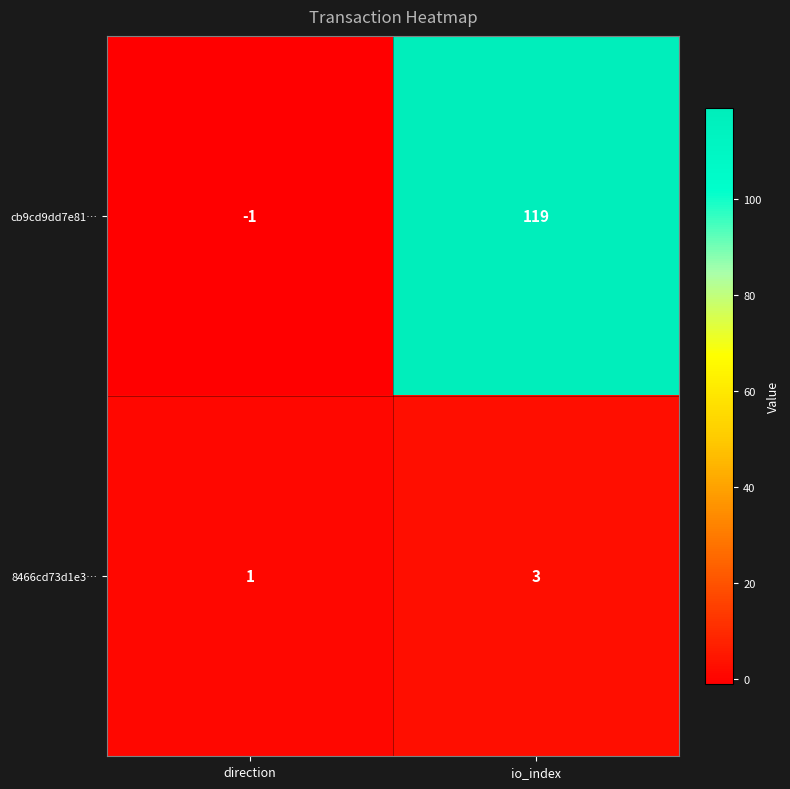

Which series has the largest range (max minus min)?

cb9cd9dd7e81…